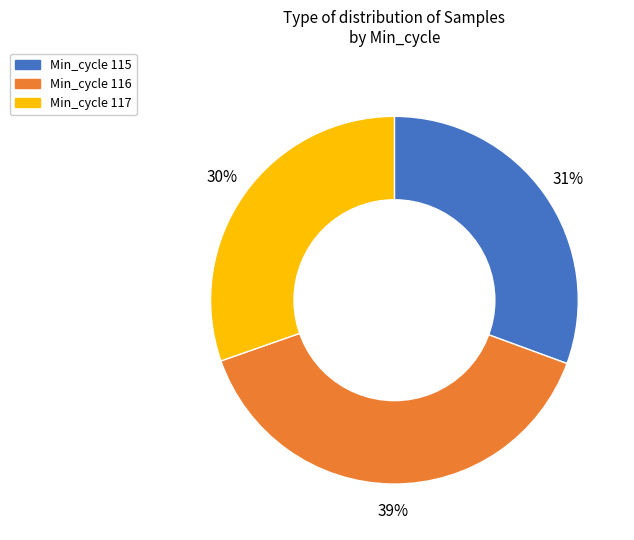

Is there any slice that represents more than half of the pie?

No